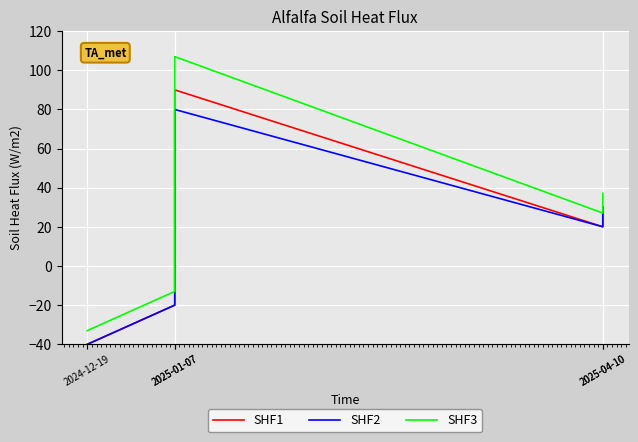

Which series has the largest range (max minus min)?

SHF3